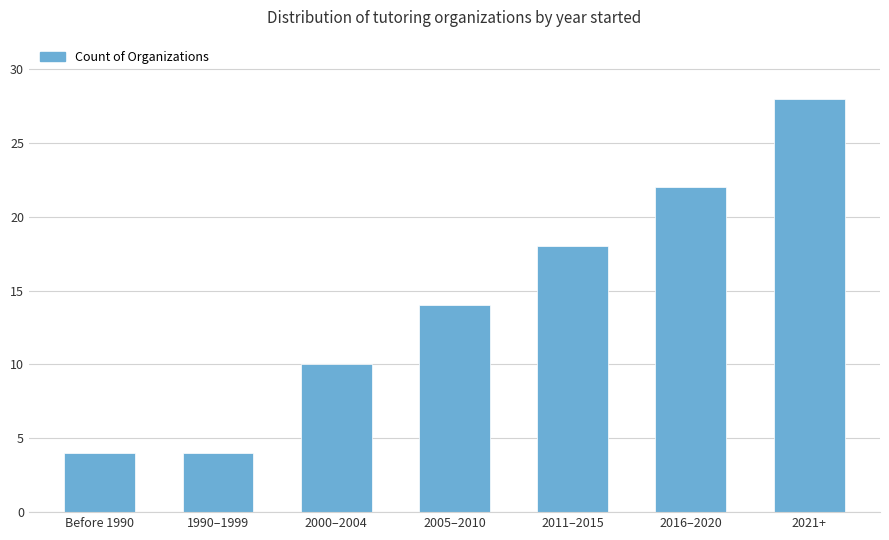

What is the difference between the maximum and minimum values?

24